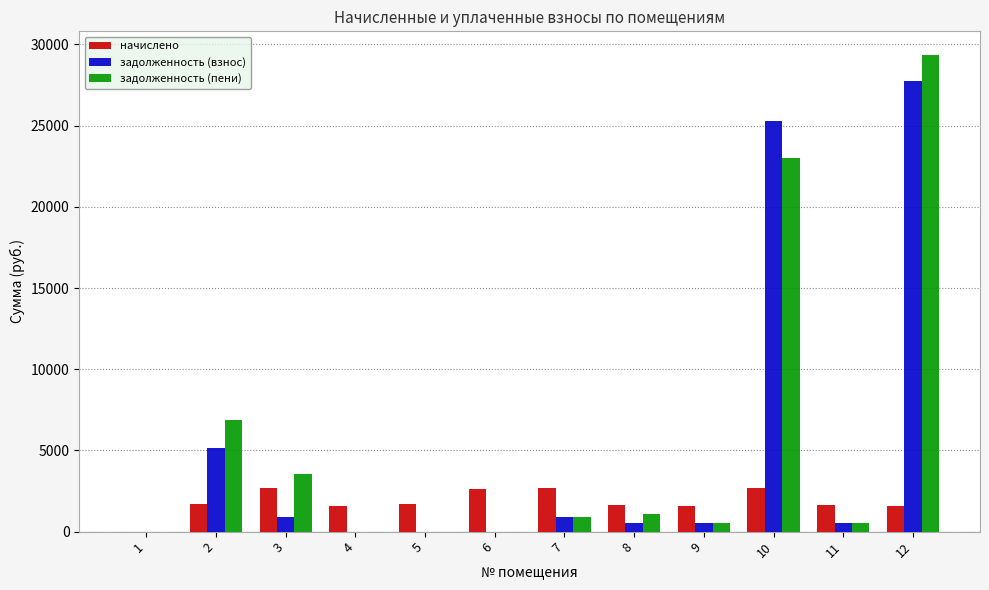

Is it true that задолженность (пени) equals 3563.4 at 3?

True